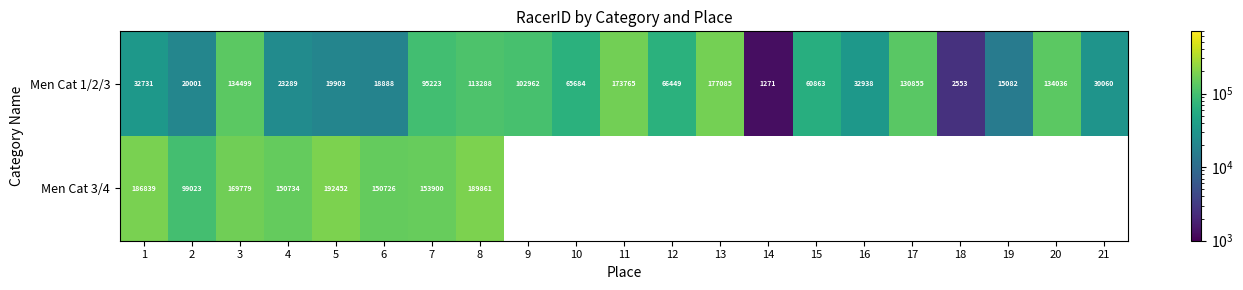

Read the Men Cat 1/2/3 value at 9.

102962